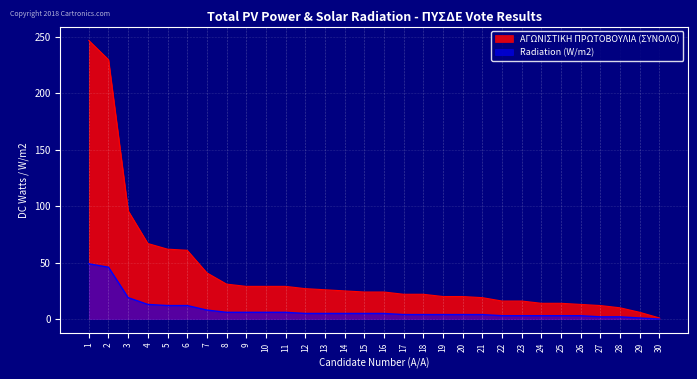

What is the sum of the Radiation (W/m2) values at 4 and 5?

25